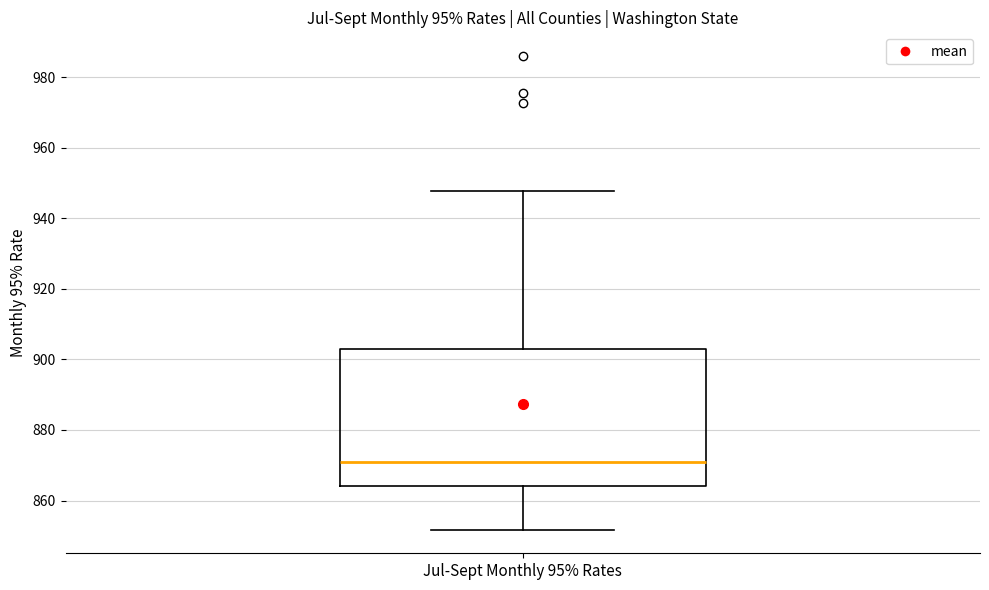

Transcribe this box plot: give where the median line is, the range the box spans, and where the two whiskers end, as read against the y-axis. The values are not printed on the chart, so give them approximately, as read against the axis.

median 872, box 864 to 902, whiskers 852 to 948